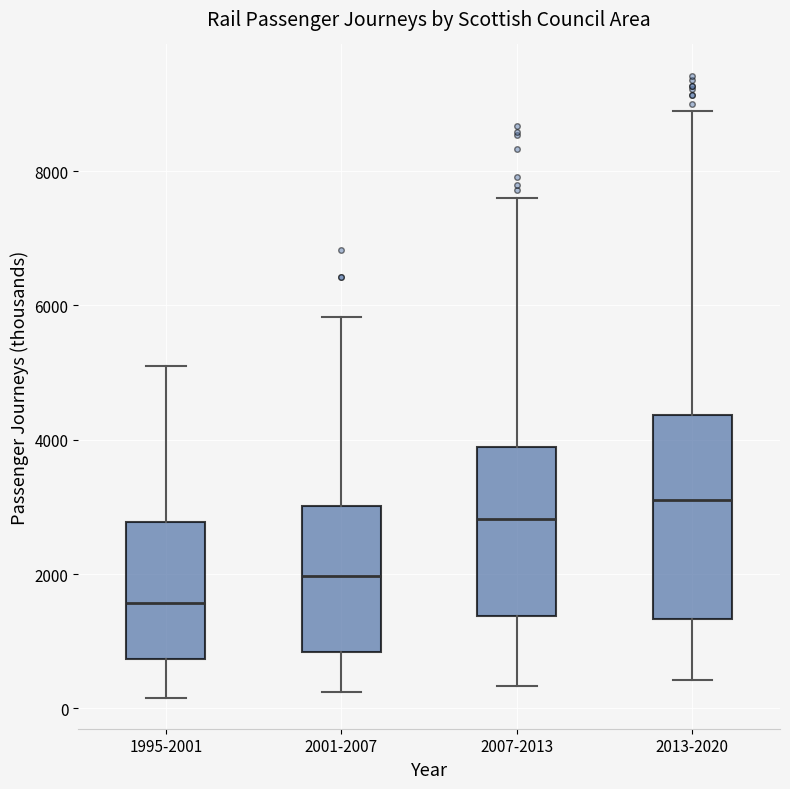

Reading left to right, transcribe this box plot: for each box, give where its median line is, the range the box spans, and where its two whiskers end, as read against the y-axis. The values are not printed on the chart, so give them approximately, as read against the axis.

1995-2001: median 1600, box 800 to 2800, whiskers 200 to 5000
2001-2007: median 2000, box 800 to 3000, whiskers 200 to 5800
2007-2013: median 2800, box 1400 to 3800, whiskers 400 to 7600
2013-2020: median 3000, box 1400 to 4400, whiskers 400 to 9000